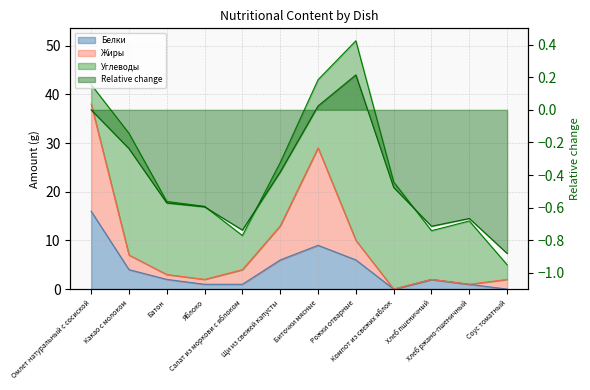

What is the average value of the Жиры series?

9